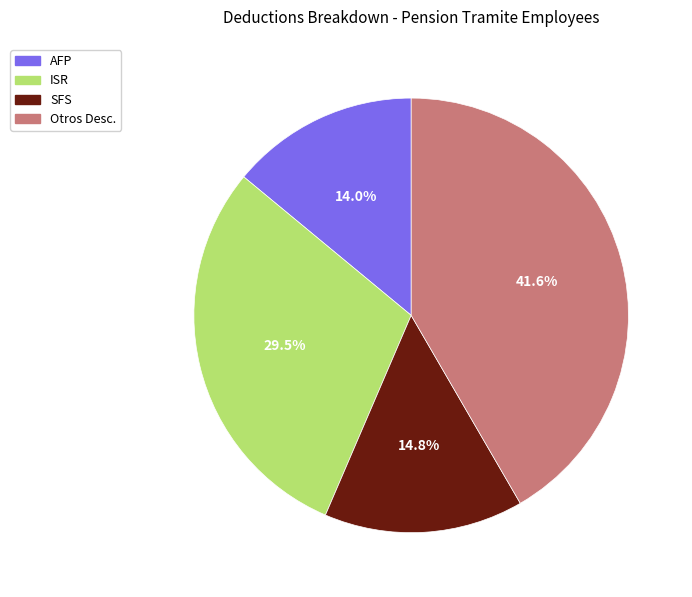

How many segments does this pie chart have?

4